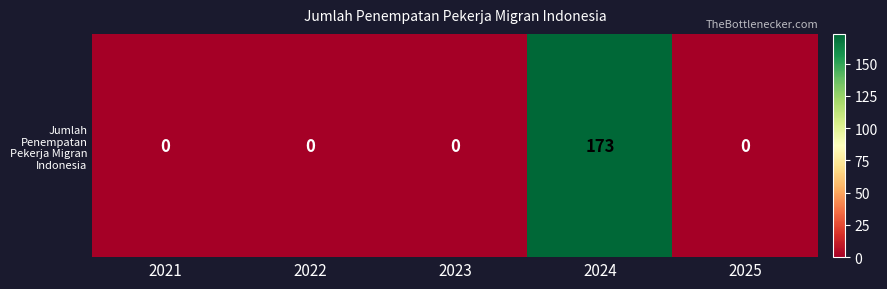

What is the sum of all values?

173